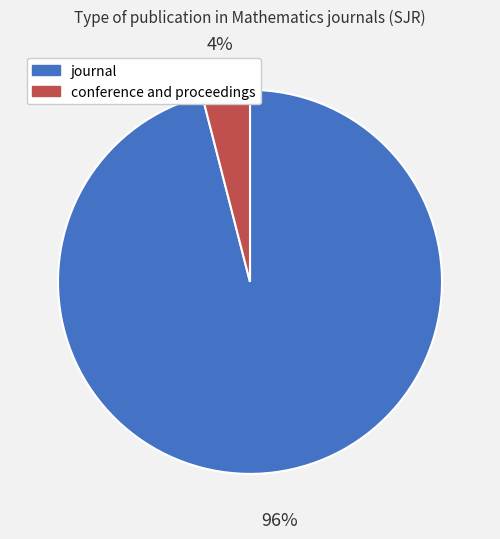

How many slices are in this pie chart?

2